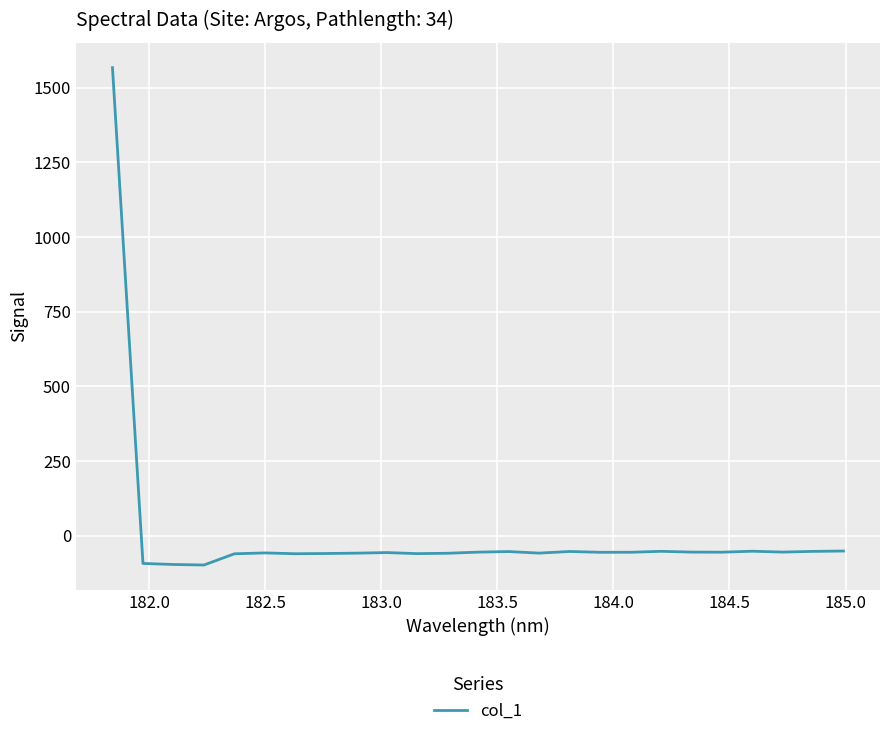

How many values are above zero?

1